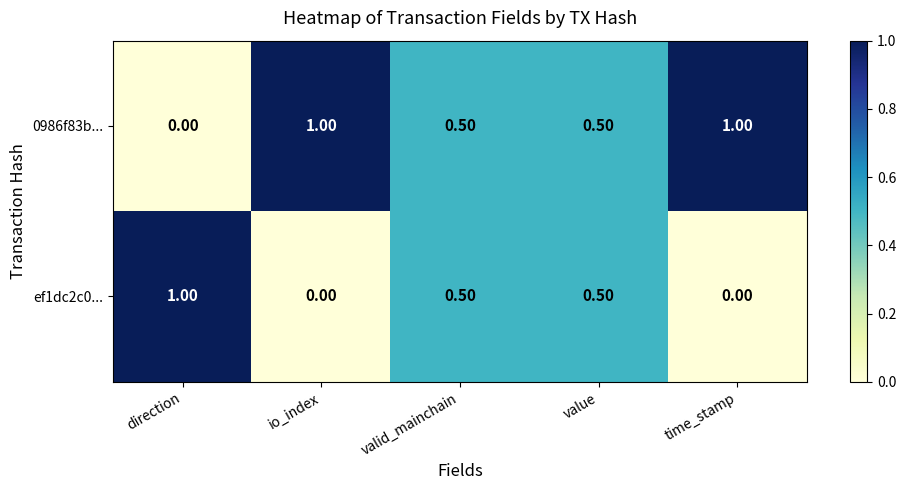

At how many categories does at least one series exceed 0?

5